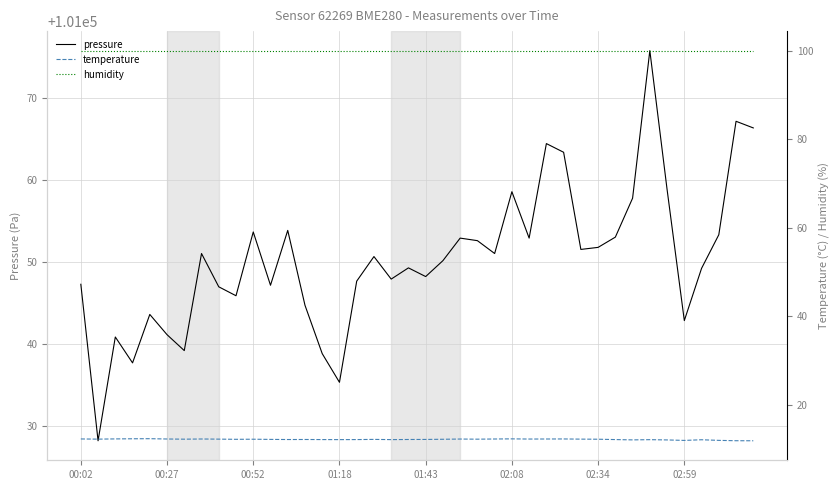

Where is temperature nearest to the value 12?

37